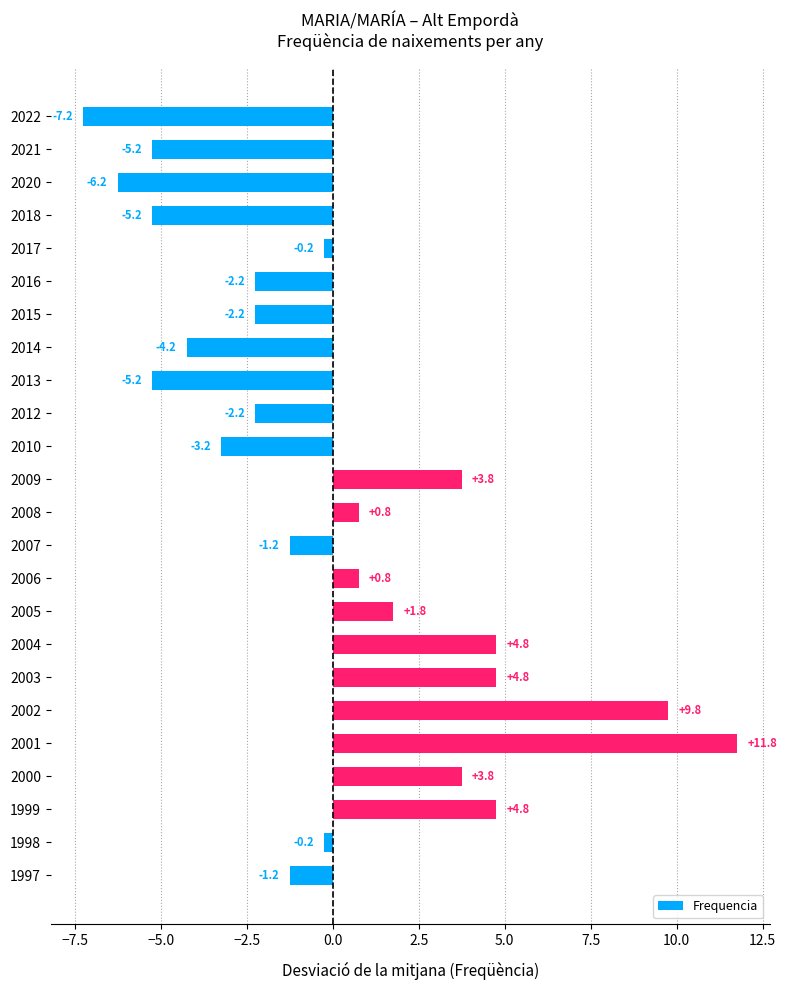

What is the difference between the maximum and minimum values?

19.0